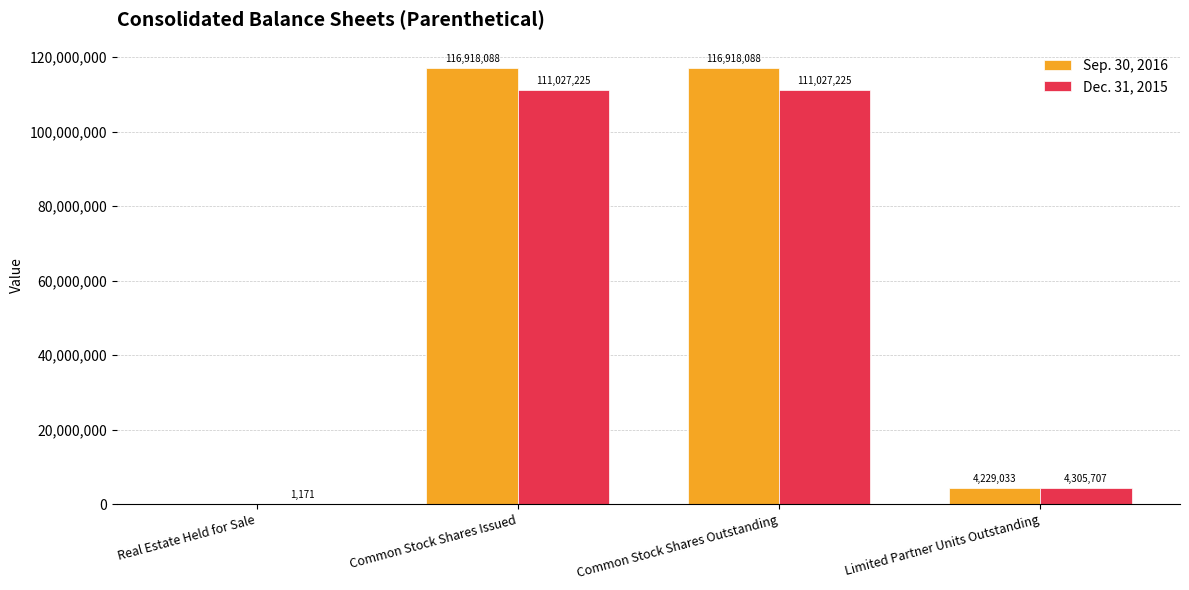

What is the sum of all Dec. 31, 2015 values?

226361328